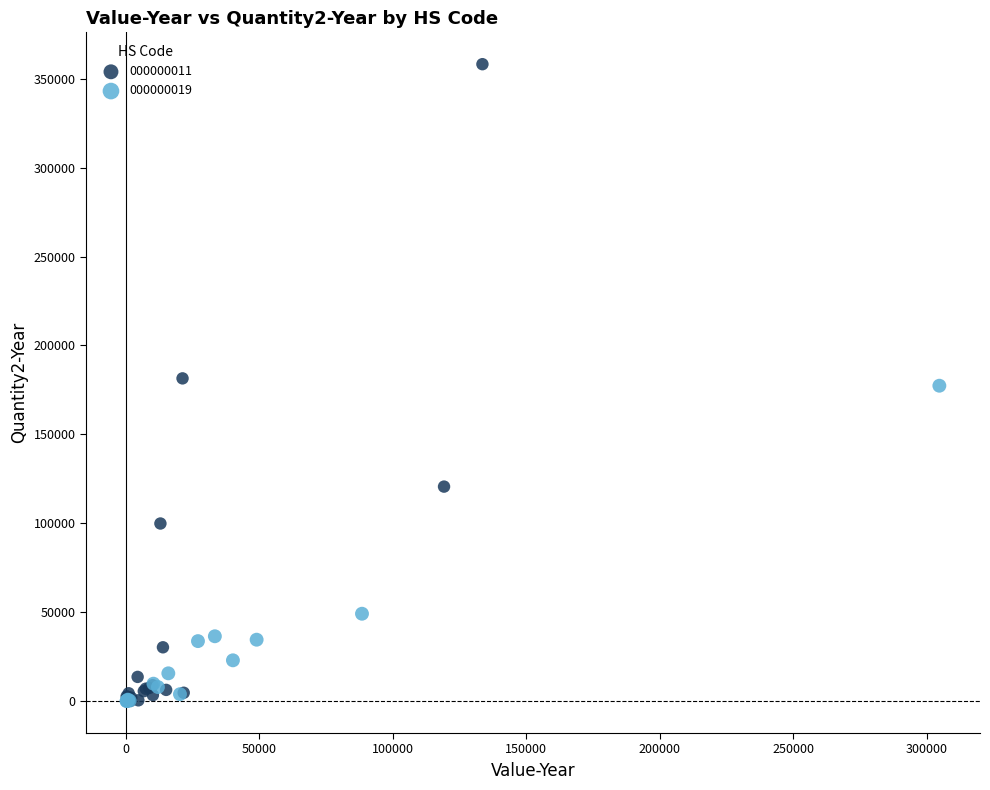

Which series reaches the maximum Y coordinate?

000000011